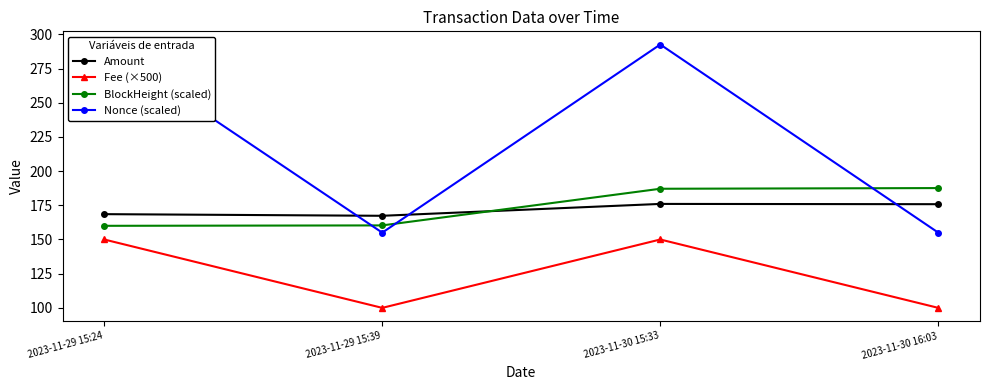

What is the difference between the BlockHeight (scaled) values at 2023-11-29 15:24 and 2023-11-30 16:03?

27.6